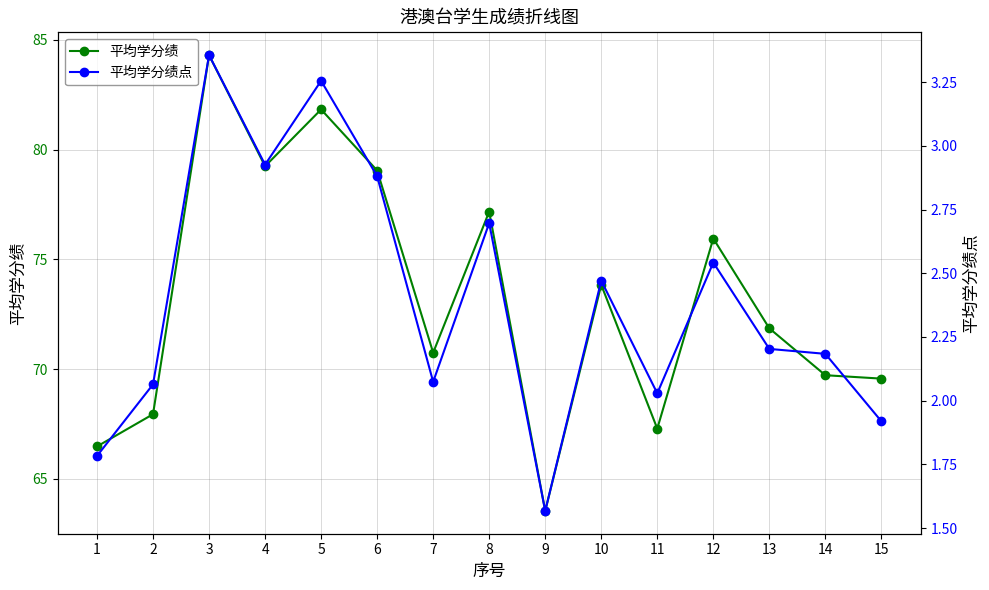

True or false: 平均学分绩点 and 平均学分绩 cross at least once.

False